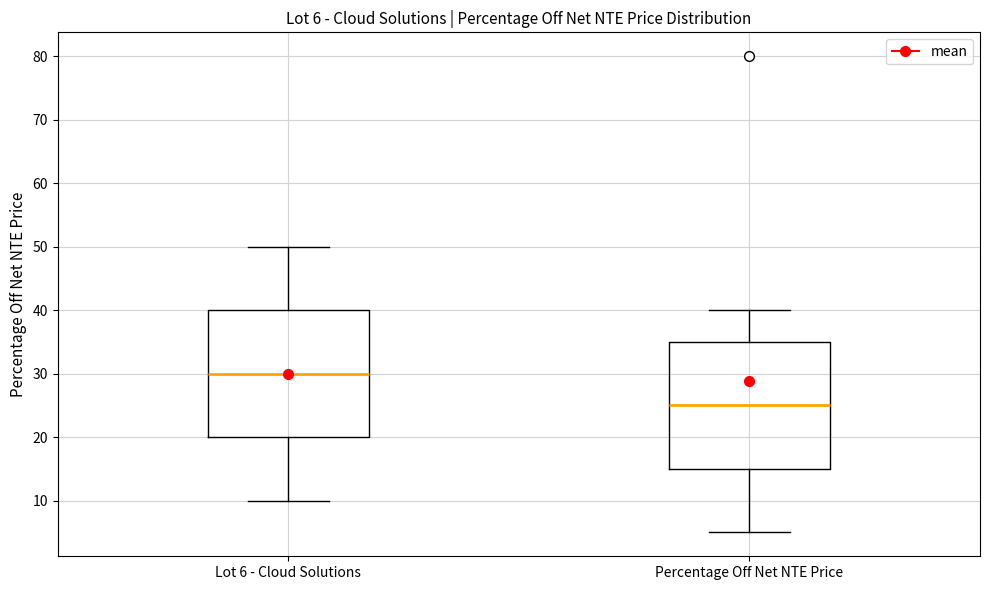

Which box has the highest median line?

Lot 6 - Cloud Solutions